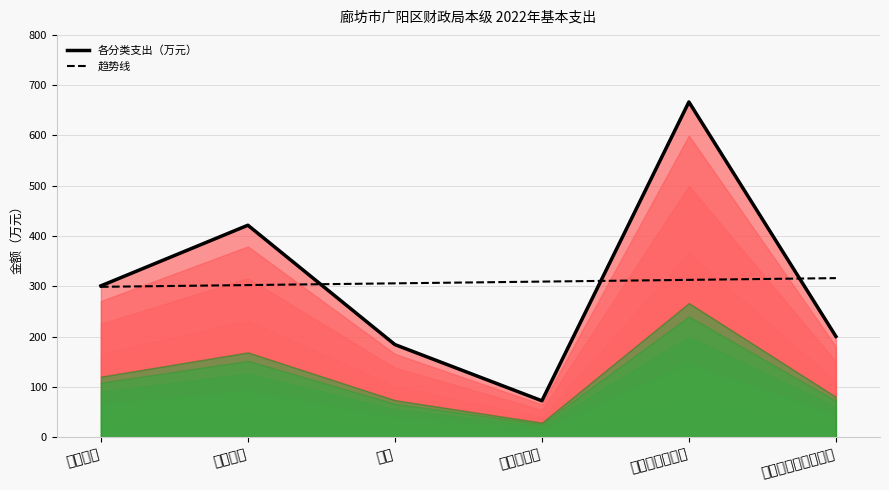

True or false: 趋势线 has a value of 143.3 at 津贴补贴.

False